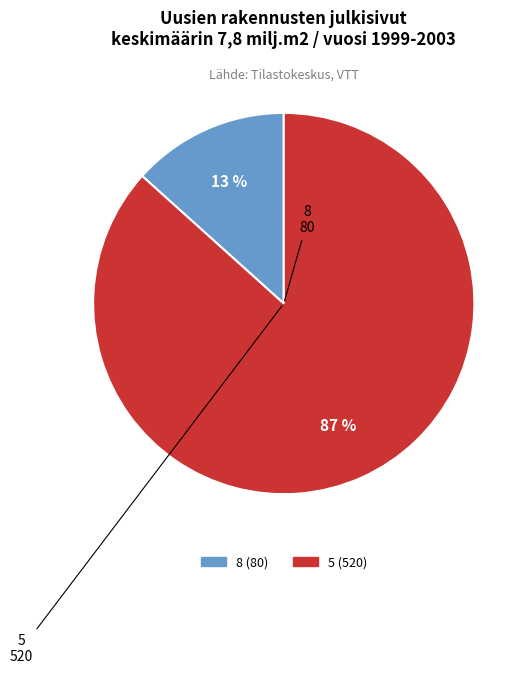

Does 8 represent more than half of the total?

No